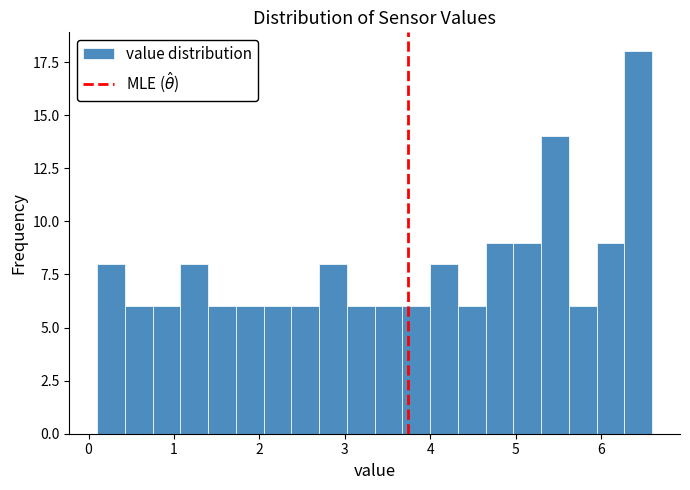

Around what value on the x-axis is the tallest bar? Give the approximate position of its centre, as read against the axis.

6.4